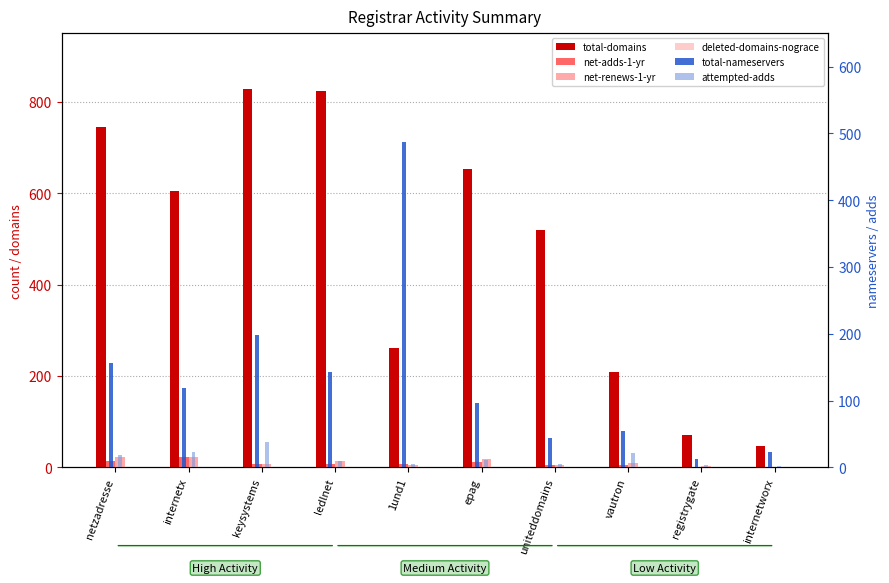

What is the label of the 2nd bar from the right?

registrygate